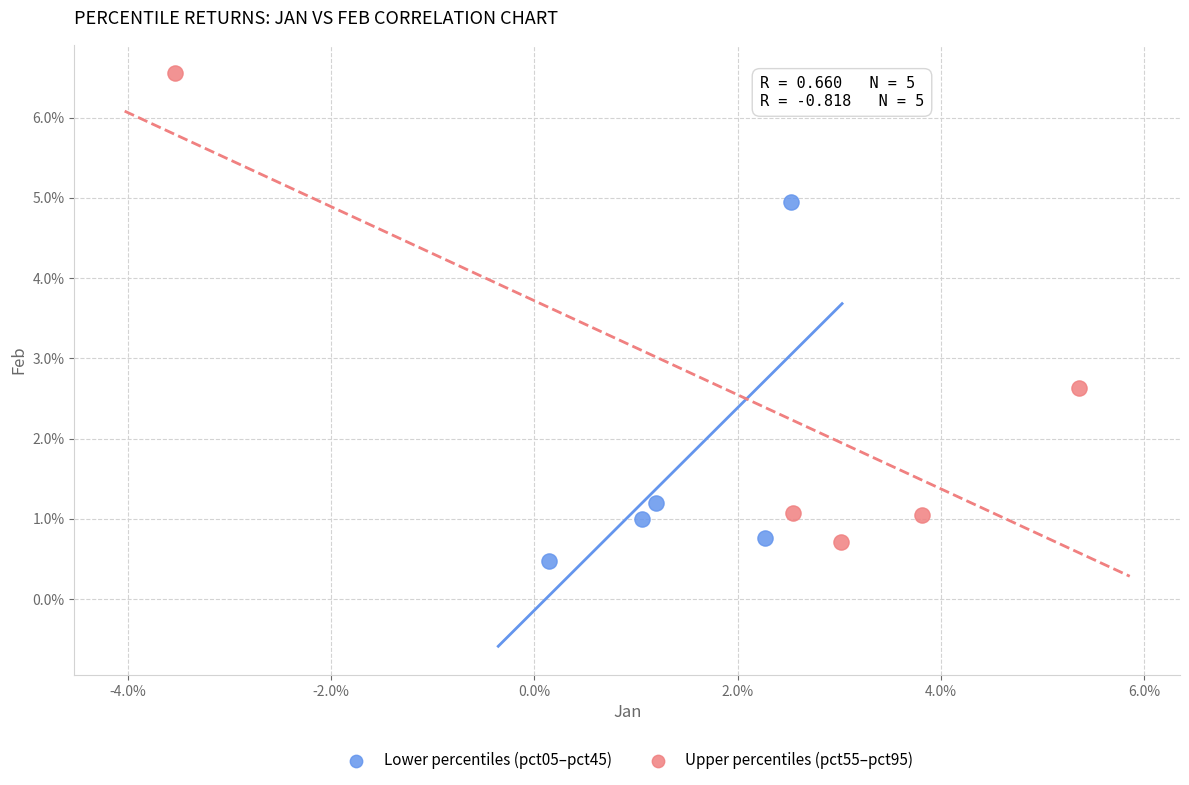

What are all the series names shown in the legend?

Lower percentiles (pct05–pct45), Upper percentiles (pct55–pct95)